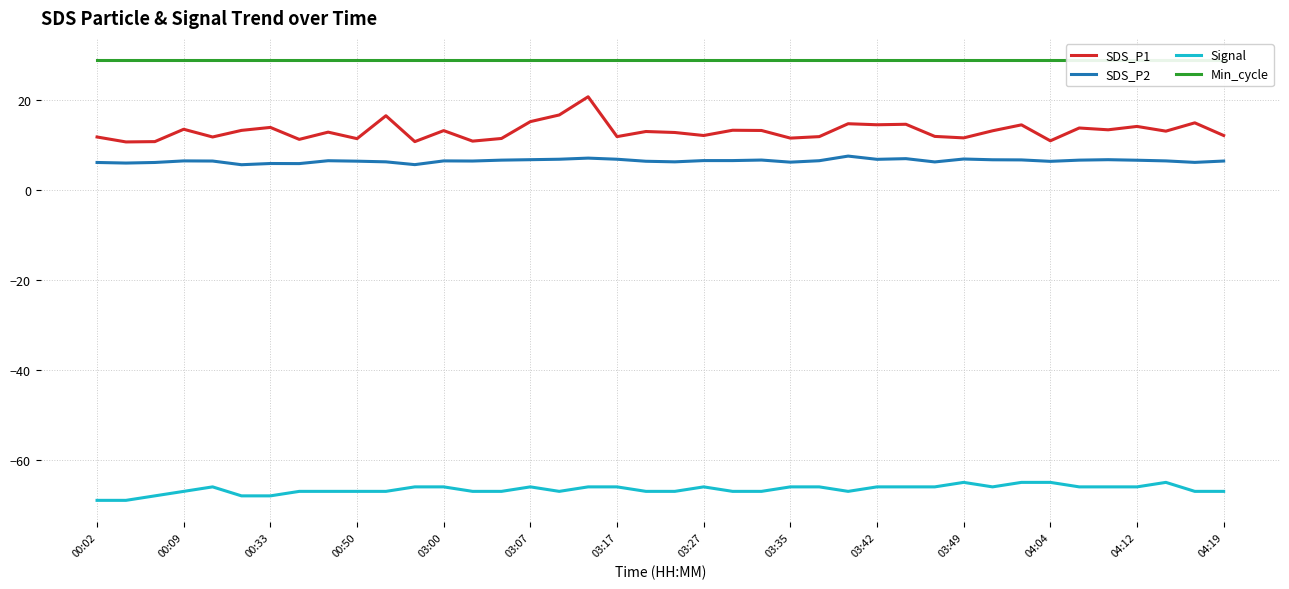

Is it true that Signal equals -15.0 at 03:27?

False